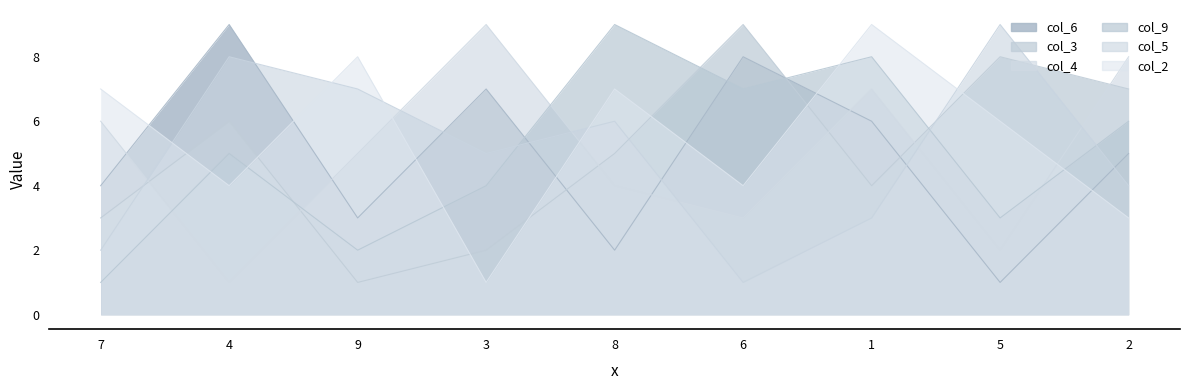

How many interior local peaks does the col_4 series have?

2